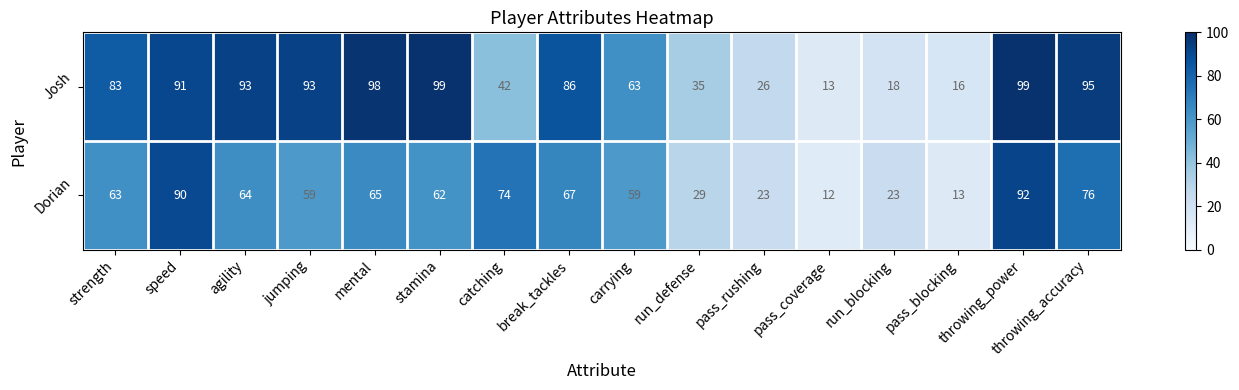

The value of Josh at pass_rushing is 26. True or false?

True